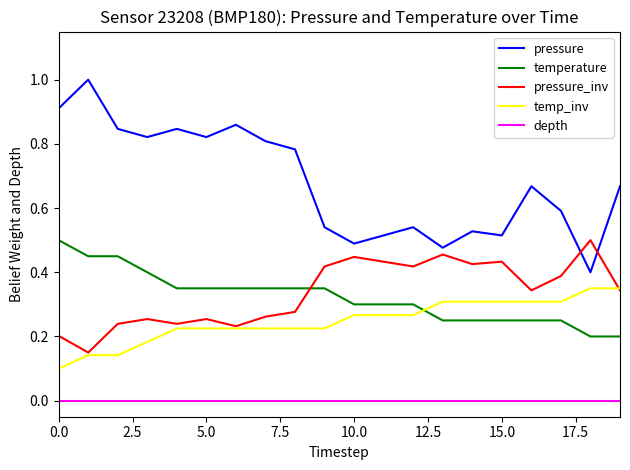

What is the maximum value for pressure?

1.0